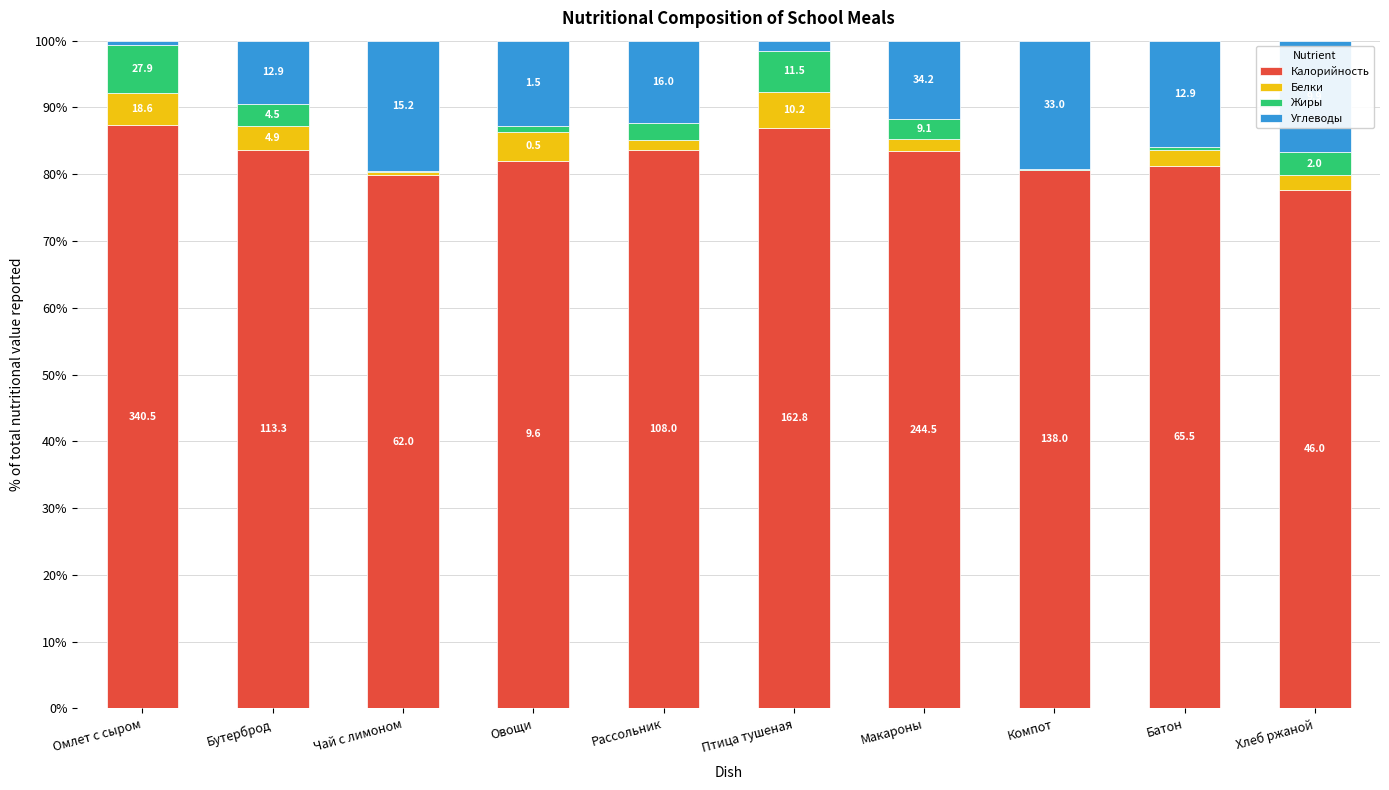

What are all the series names shown in the legend?

Калорийность, Белки, Жиры, Углеводы